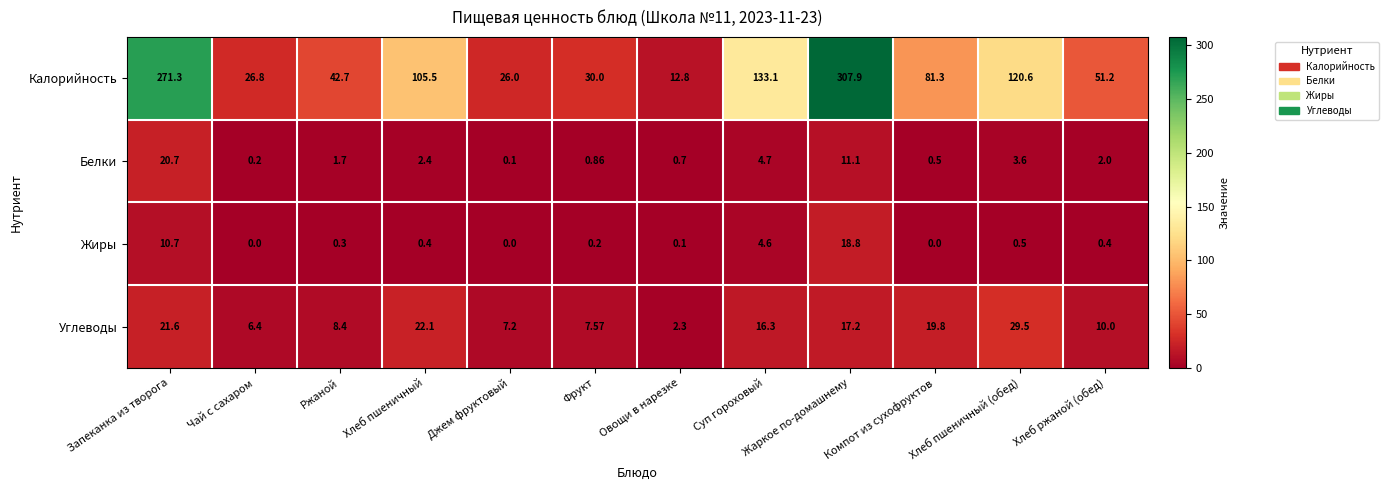

At which label does Жиры reach its peak?

Жаркое по-домашнему